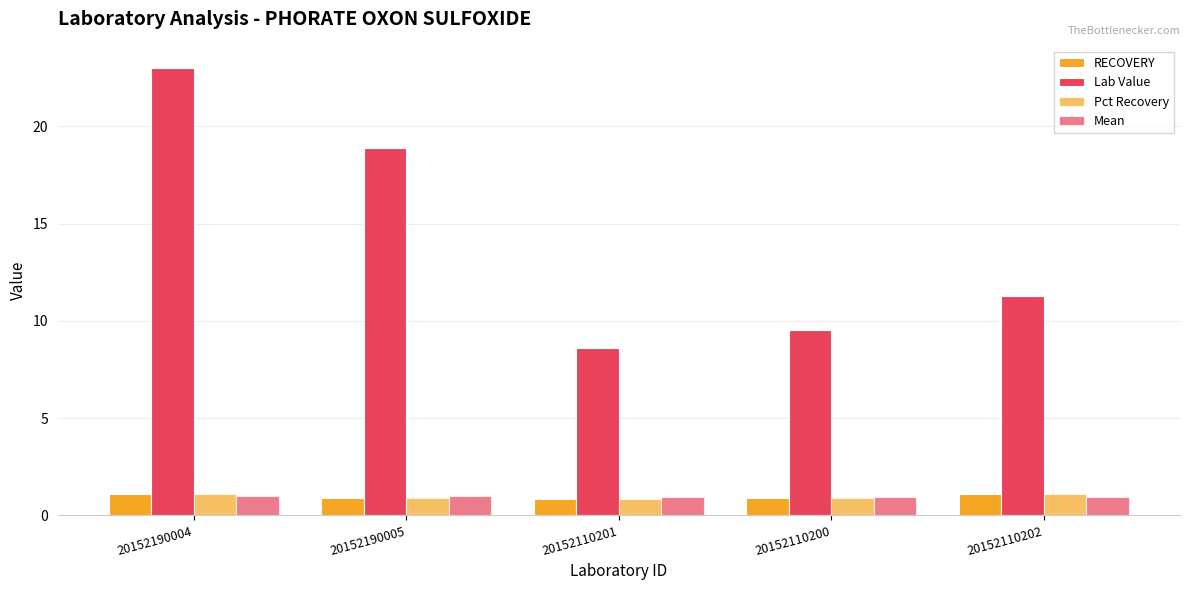

Which category has the highest value across all series?

20152190004